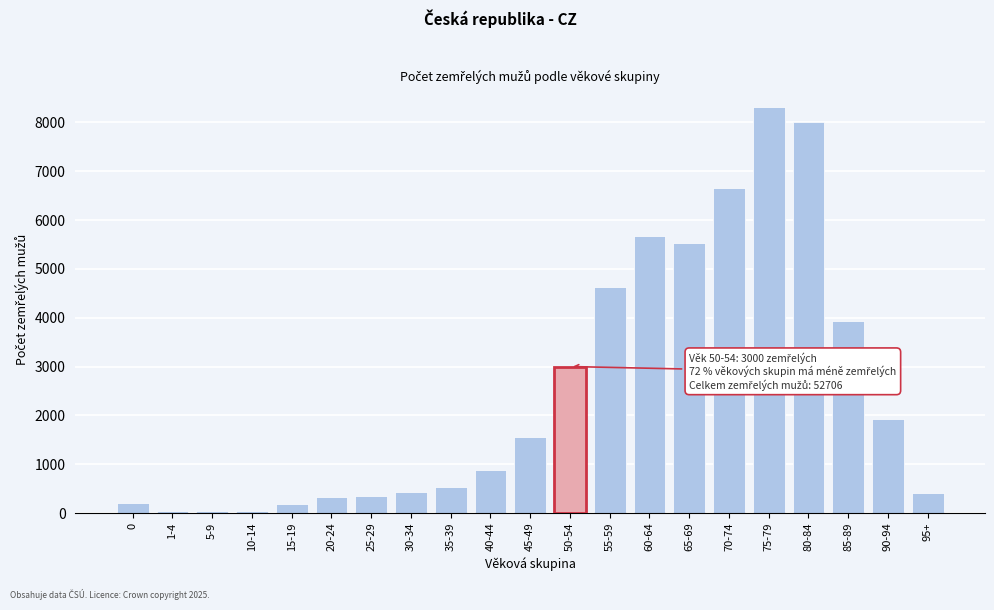

Which has a higher value, 15-19 or 65-69?

65-69